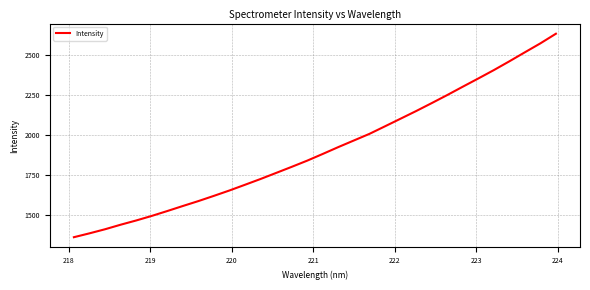

What is the sum of all values?

61062.6